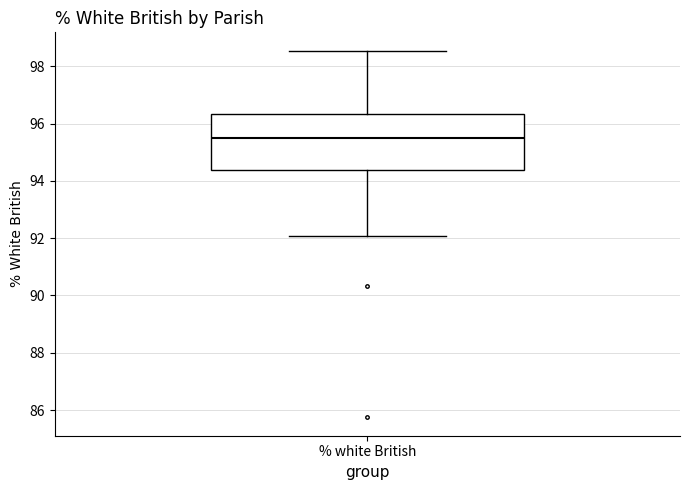

Where does the median line of the box for % white British sit on the y-axis? The values are not printed on the chart, so give them approximately, as read against the axis.

95.6